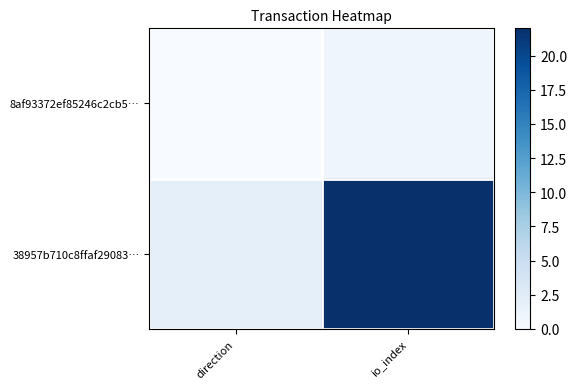

Reading left to right, transcribe all the data shown in this chart.

8af93372ef85246c2cb5…: direction=0	io_index=1
38957b710c8ffaf29083…: direction=2	io_index=22